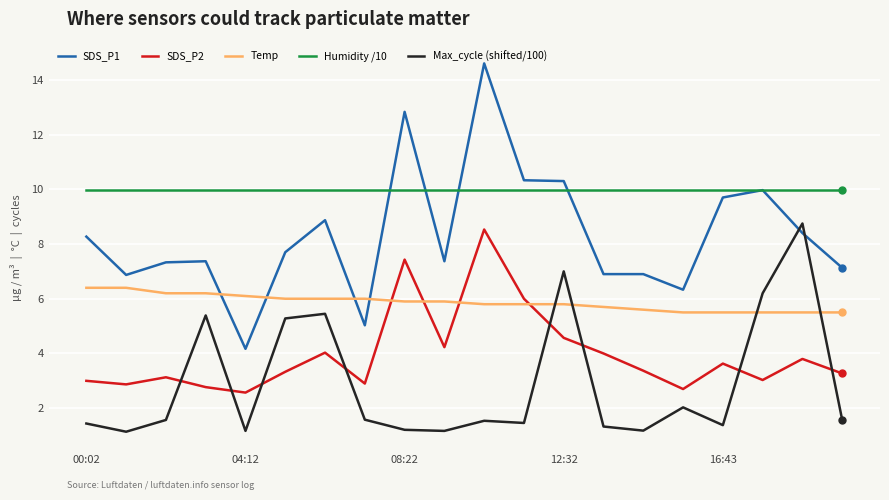

True or false: Max_cycle (shifted/100) has more than 0 points higher than both neighbors.

True